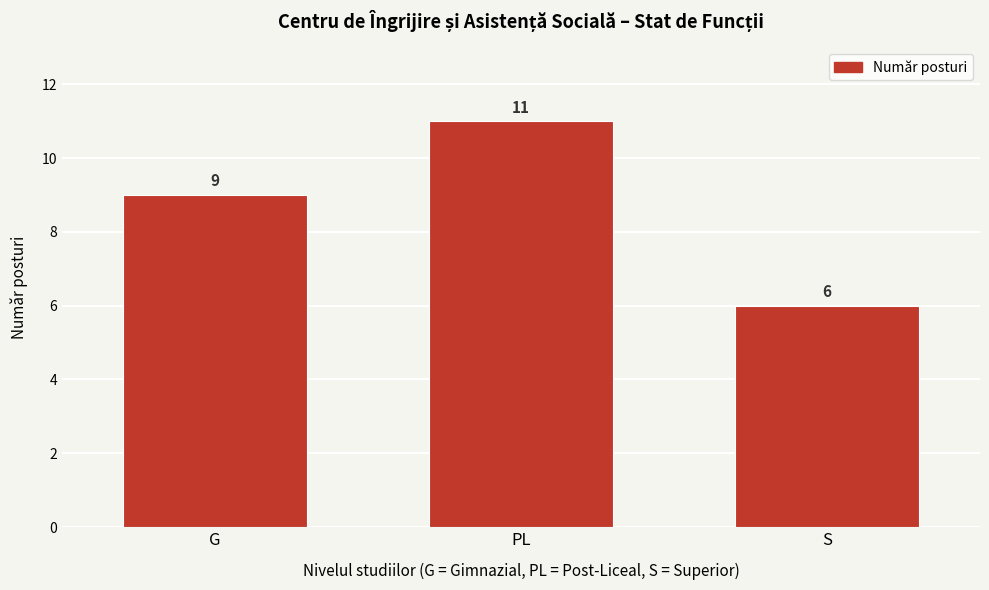

Reading left to right, what are all the values shown in this chart?

9	11	6